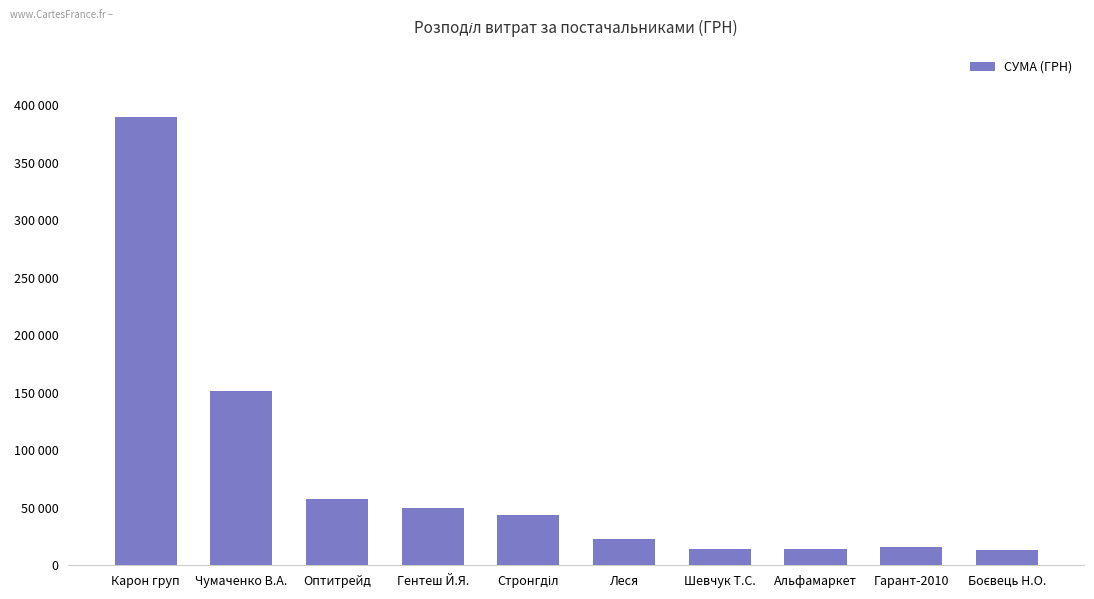

Does the chart contain stacked bars?

No